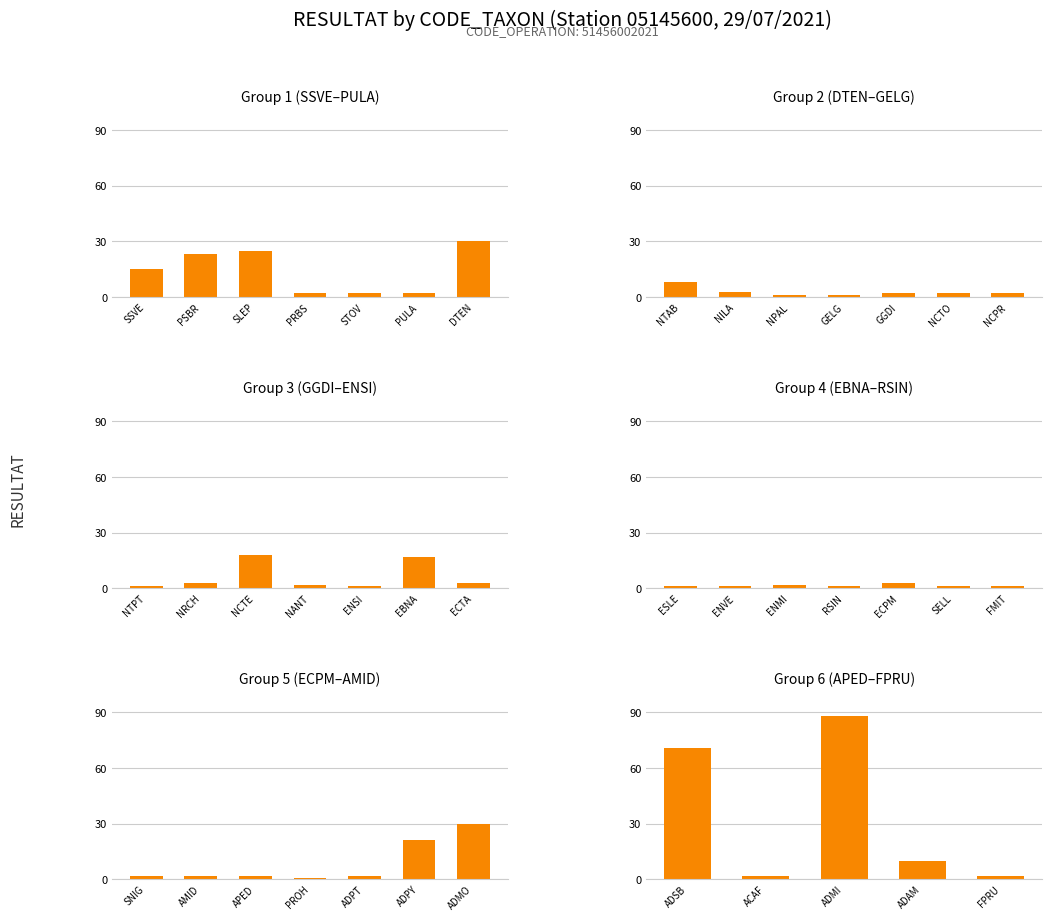

Between NILA and ENMI, which is larger?

NILA